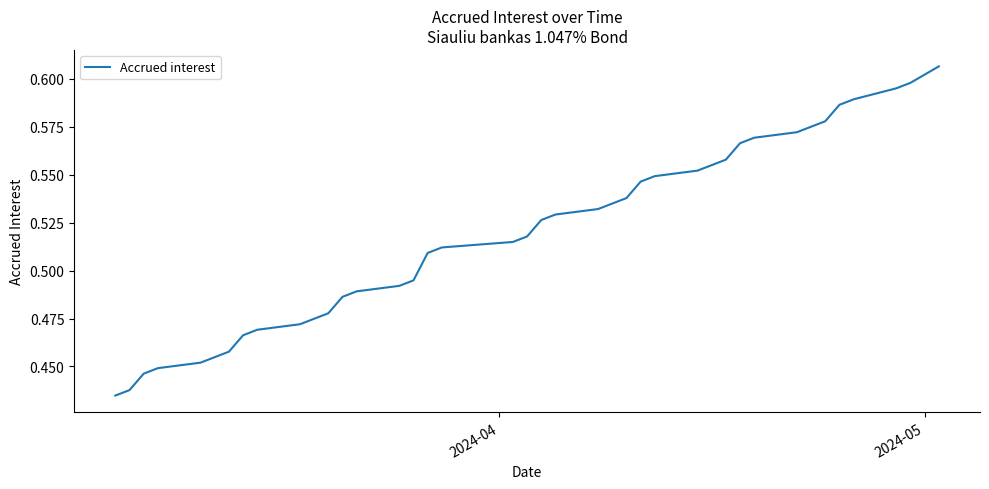

Reading left to right, transcribe all the data shown in this chart.

0.4	0.4	0.4	0.4	0.5	0.5	0.5	0.5	0.5	0.5	0.5	0.5	0.5	0.5	0.5	0.5	0.5	0.5	0.5	0.5	0.5	0.5	0.5	0.5	0.5	0.5	0.5	0.6	0.6	0.6	0.6	0.6	0.6	0.6	0.6	0.6	0.6	0.6	0.6	0.6